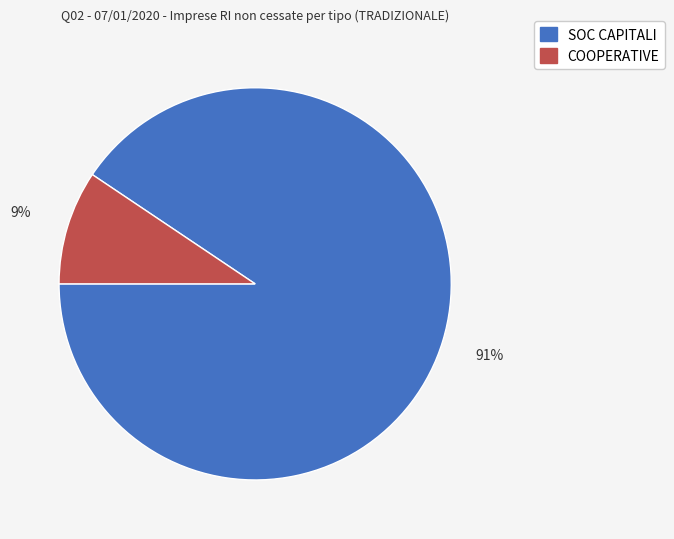

Between SOC CAPITALI and COOPERATIVE, which is larger?

SOC CAPITALI